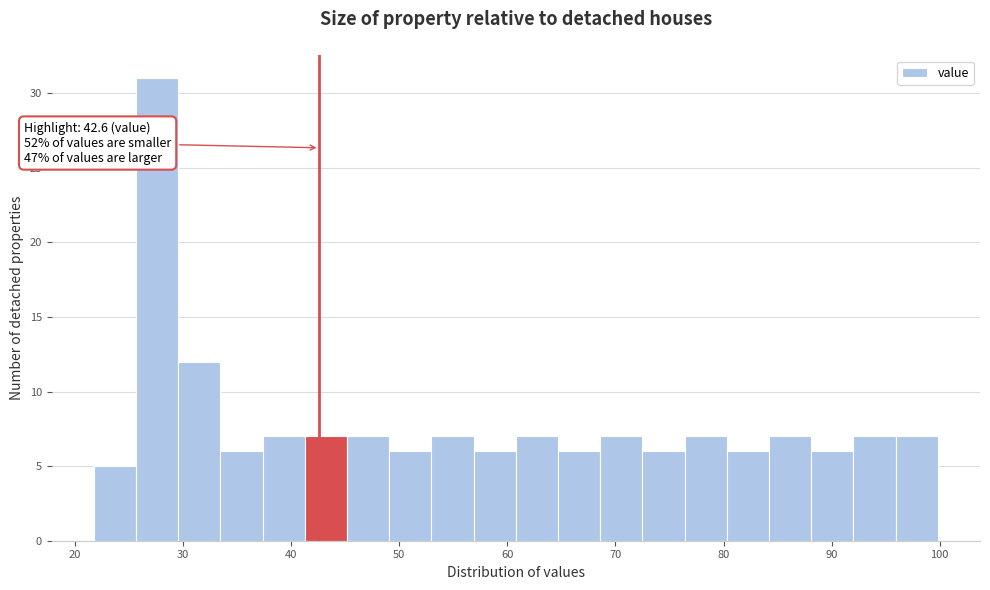

Read against the x-axis, roughly where is the centre of the tallest bar?

28